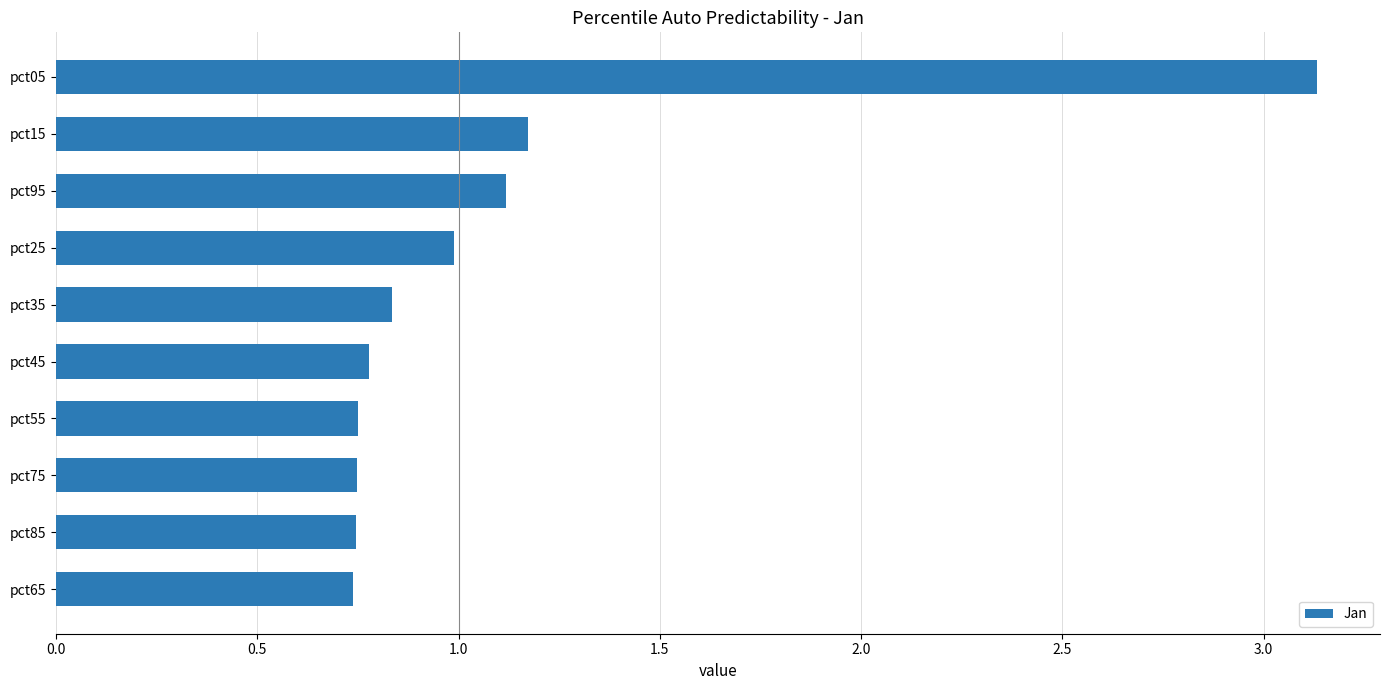

True or false: the data shows 1.1 at pct95.

True